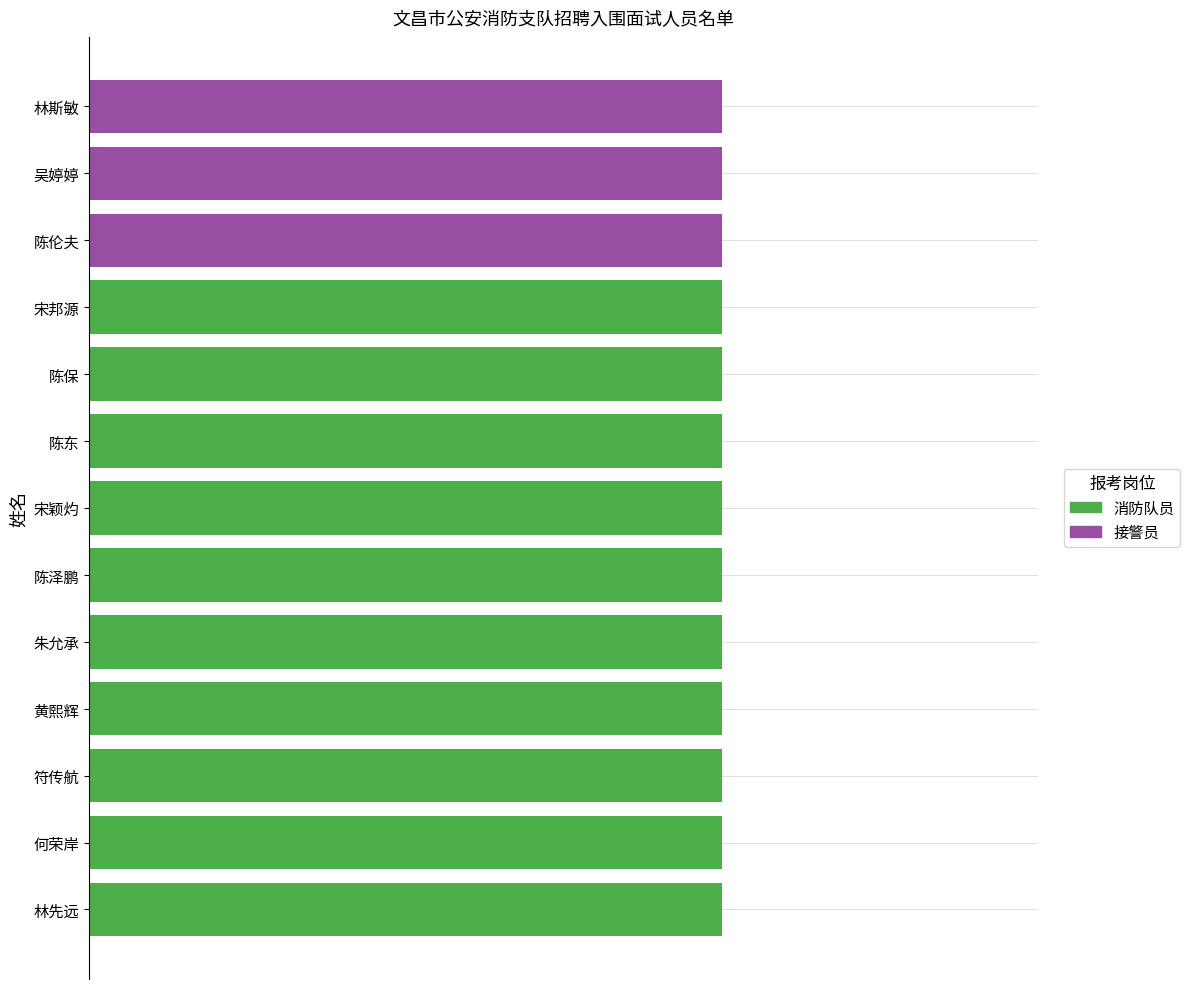

Which series has the largest range (max minus min)?

消防队员